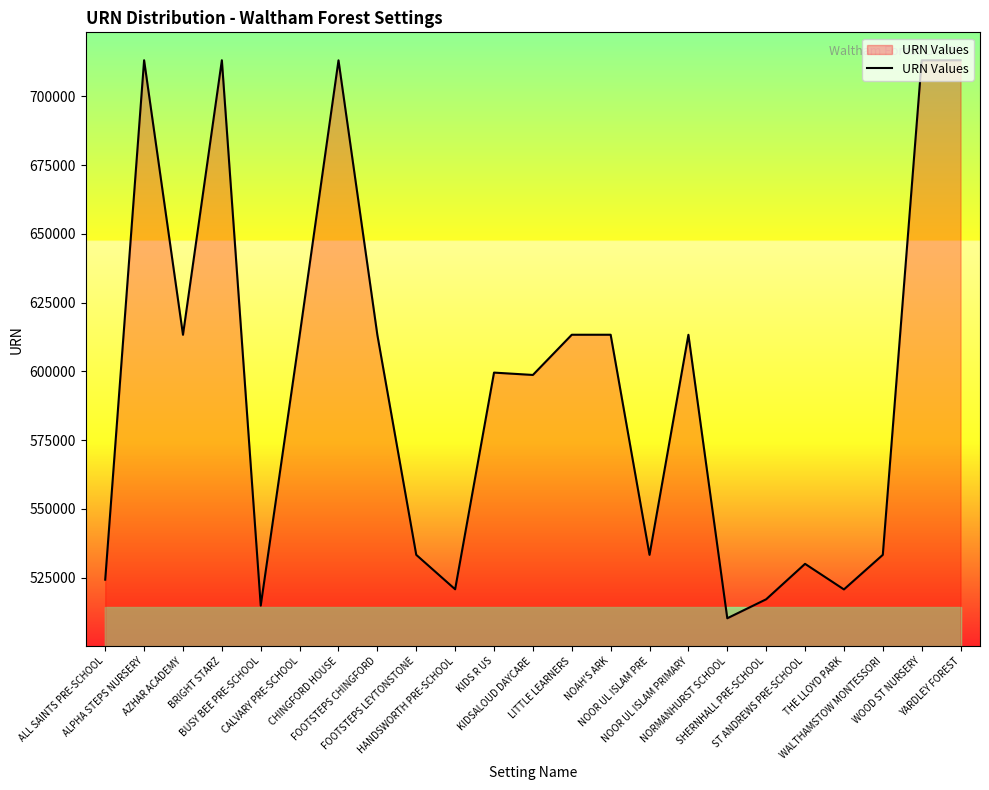

What is the average value?

594858